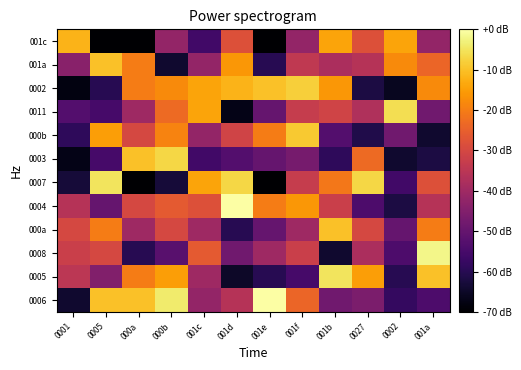

What is the smallest value displayed?

-70